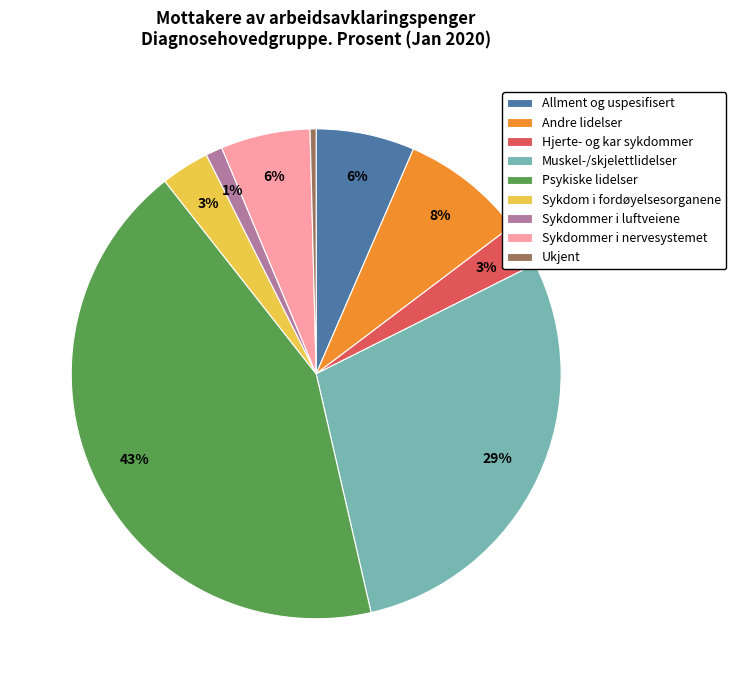

Do Sykdom i fordøyelsesorganene and Ukjent together represent more than half of the pie?

No